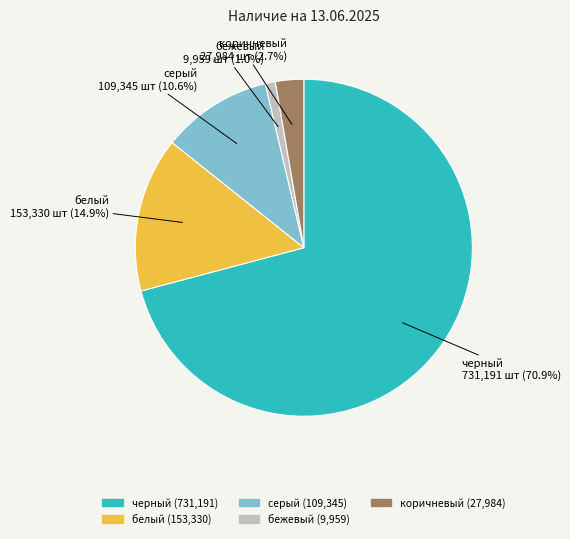

The серый slice represents 23% of the pie. True or false?

False